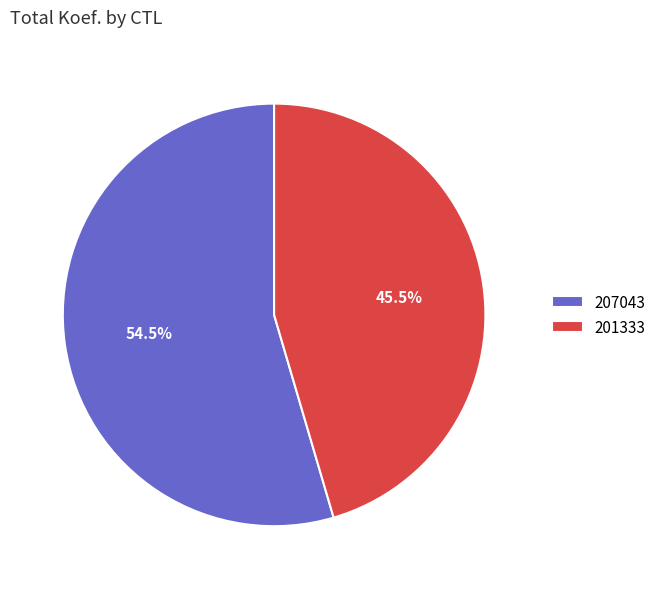

To the nearest percent, what is the difference between the largest and smallest slice percentages?

9%